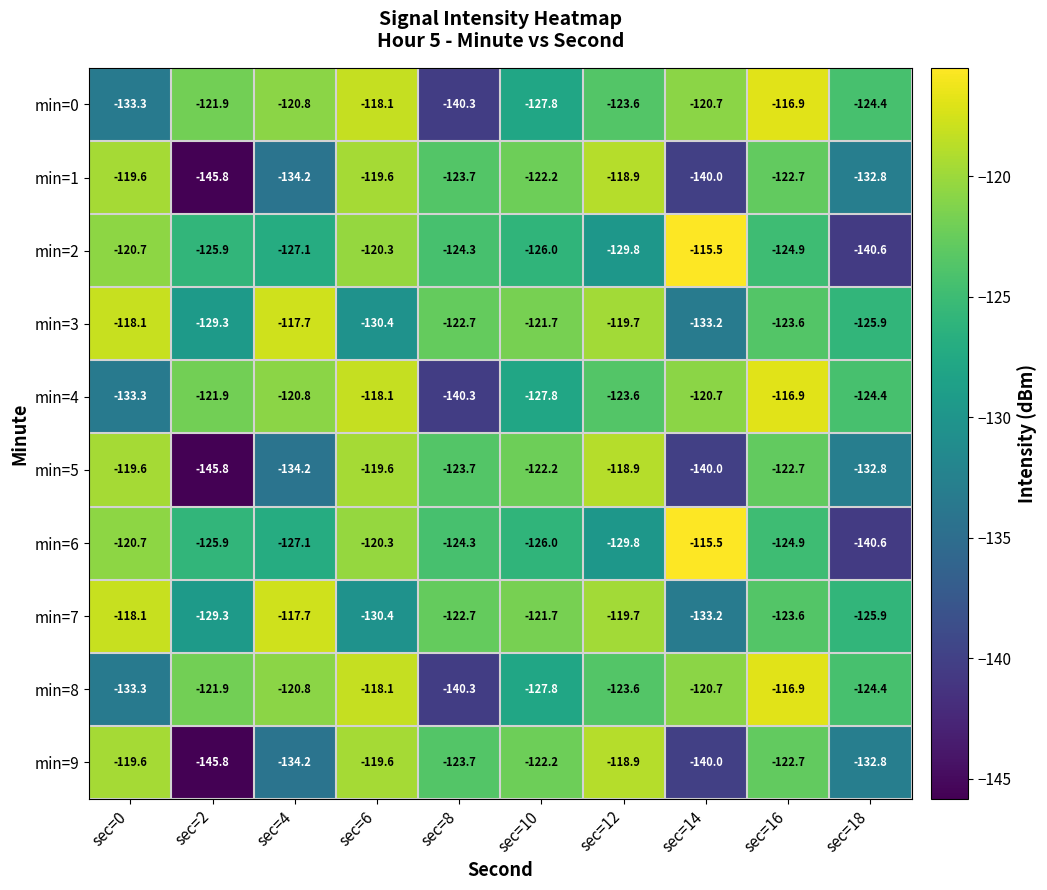

What is the difference between the min=3 values at sec=0 and sec=2?

11.2